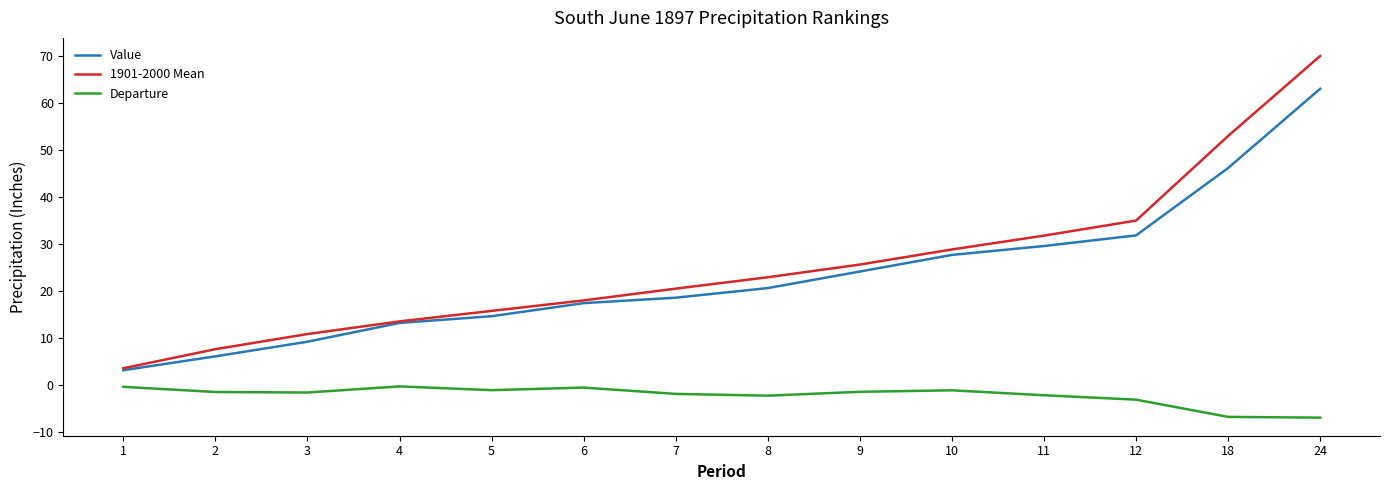

Does the chart display data point markers on the line(s)?

No